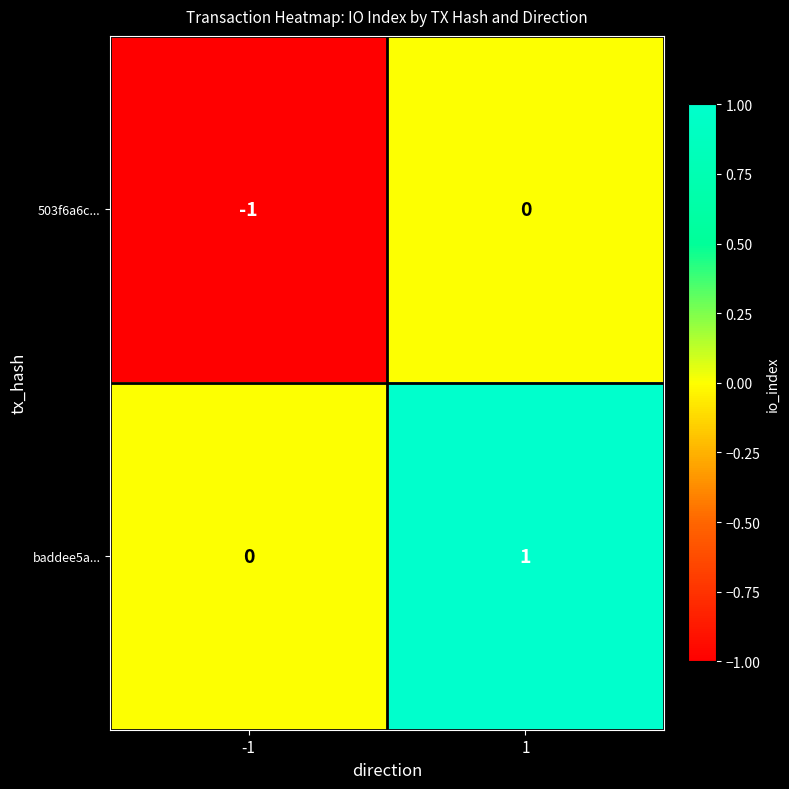

Which category has the lowest value across all series?

-1